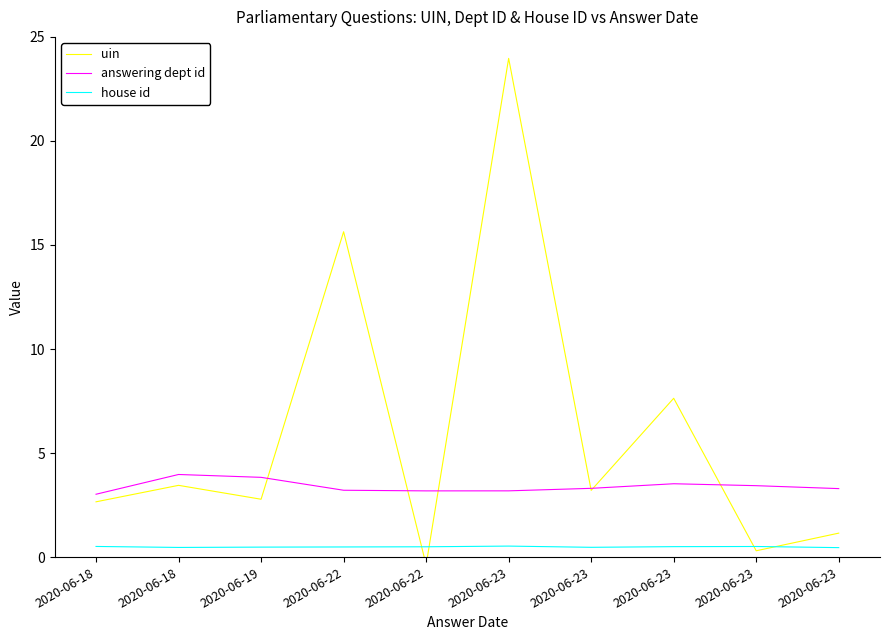

The value of answering dept id at 2020-06-18 is 4.9. True or false?

False